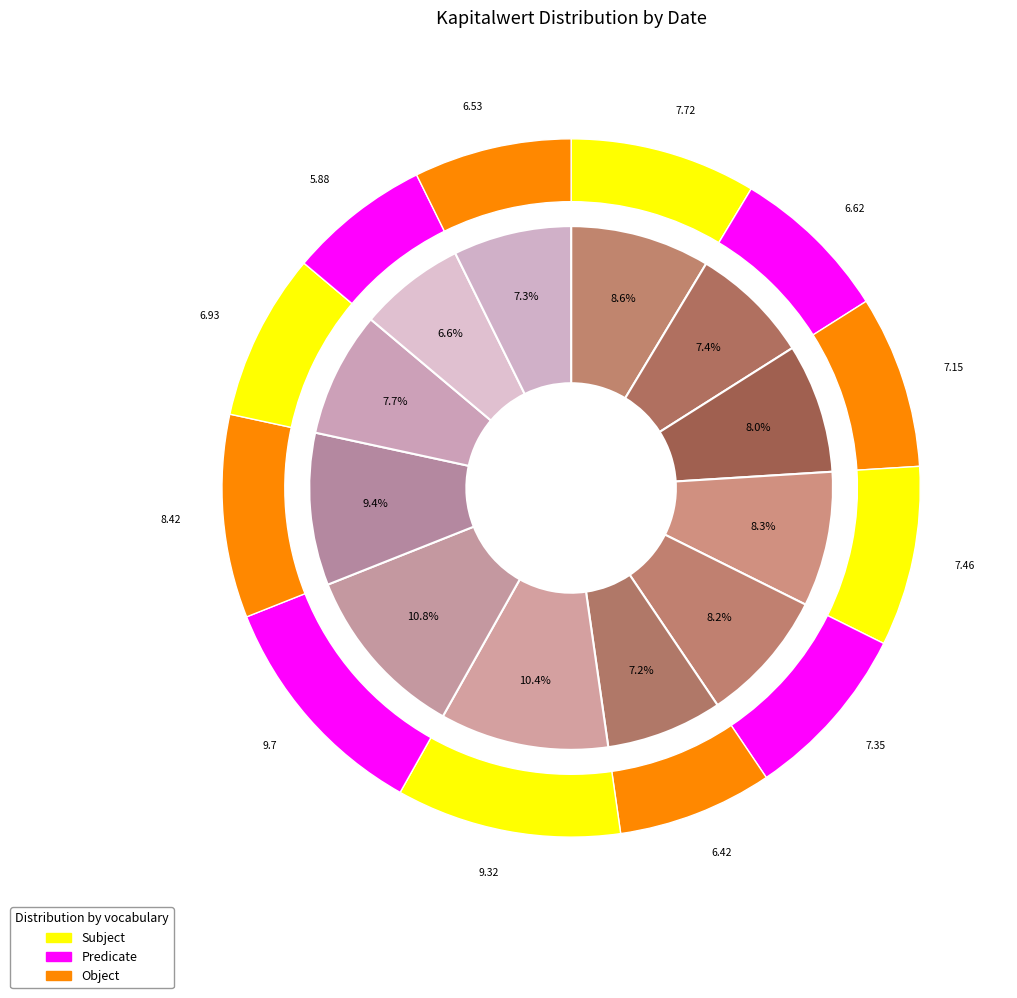

Count the number of slices in the pie.

12